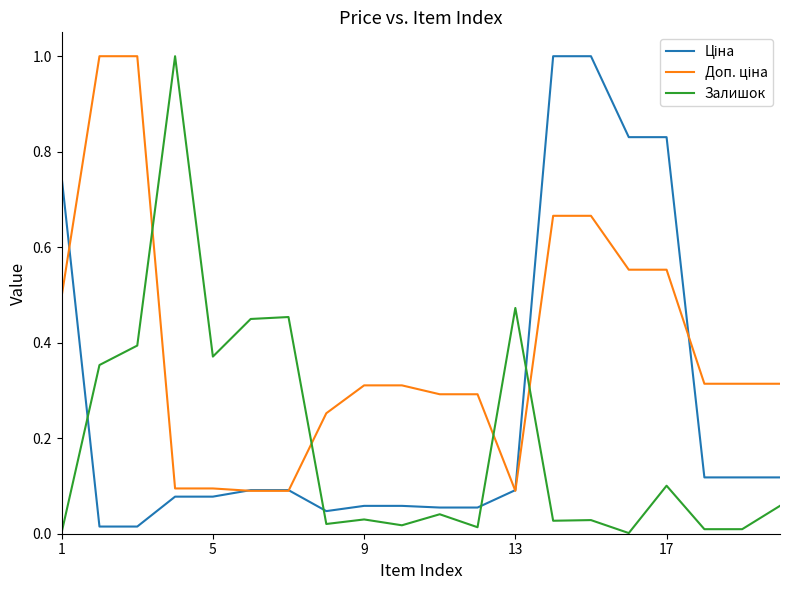

What is the greatest value displayed?

1.0